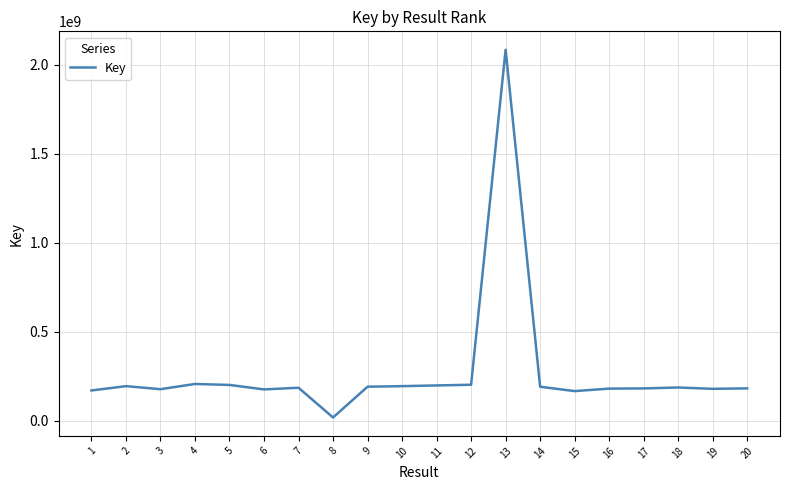

Does the chart display data point markers on the line(s)?

No